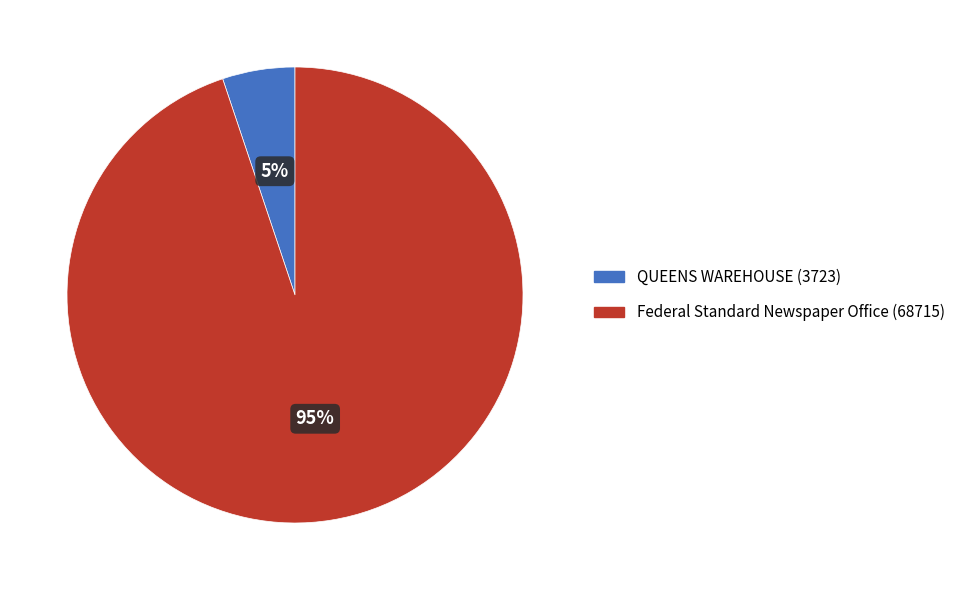

Do QUEENS WAREHOUSE and Federal Standard Newspaper Office together represent more than half of the pie?

Yes